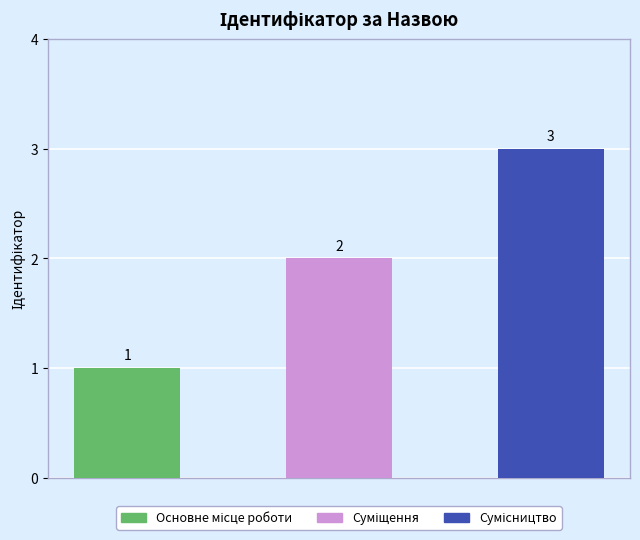

How many values are between 1 and 3?

3